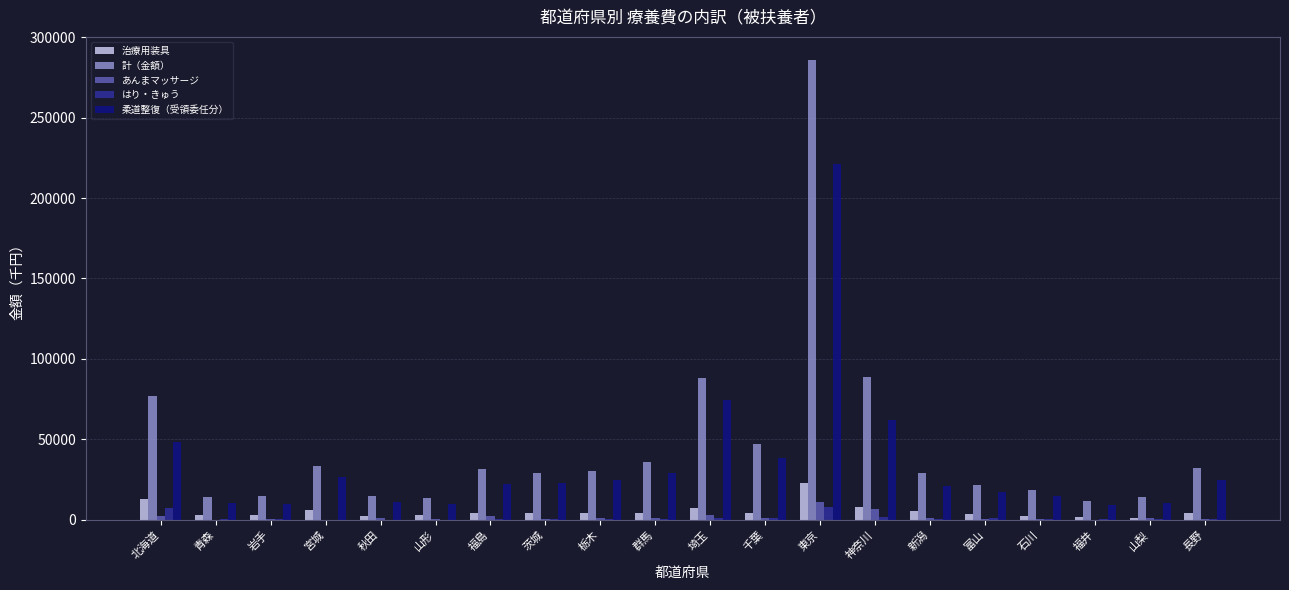

Where is 治療用装具 nearest to the value 11926?

北海道